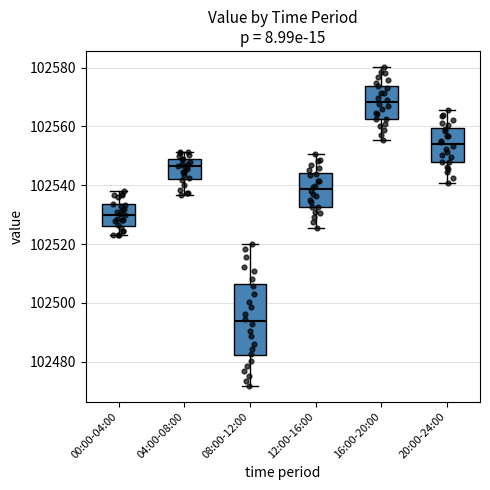

Reading left to right, read every box against the y-axis: the position of its median line, the range the box covers, and the ends of its whiskers. The values are not printed on the chart, so give them approximately, as read against the axis.

00:00-04:00: median 102530, box 102526 to 102534, whiskers 102522 to 102538
04:00-08:00: median 102546, box 102542 to 102548, whiskers 102536 to 102552
08:00-12:00: median 102494, box 102482 to 102506, whiskers 102472 to 102520
12:00-16:00: median 102538, box 102532 to 102544, whiskers 102526 to 102550
16:00-20:00: median 102568, box 102562 to 102574, whiskers 102556 to 102580
20:00-24:00: median 102554, box 102548 to 102560, whiskers 102540 to 102566